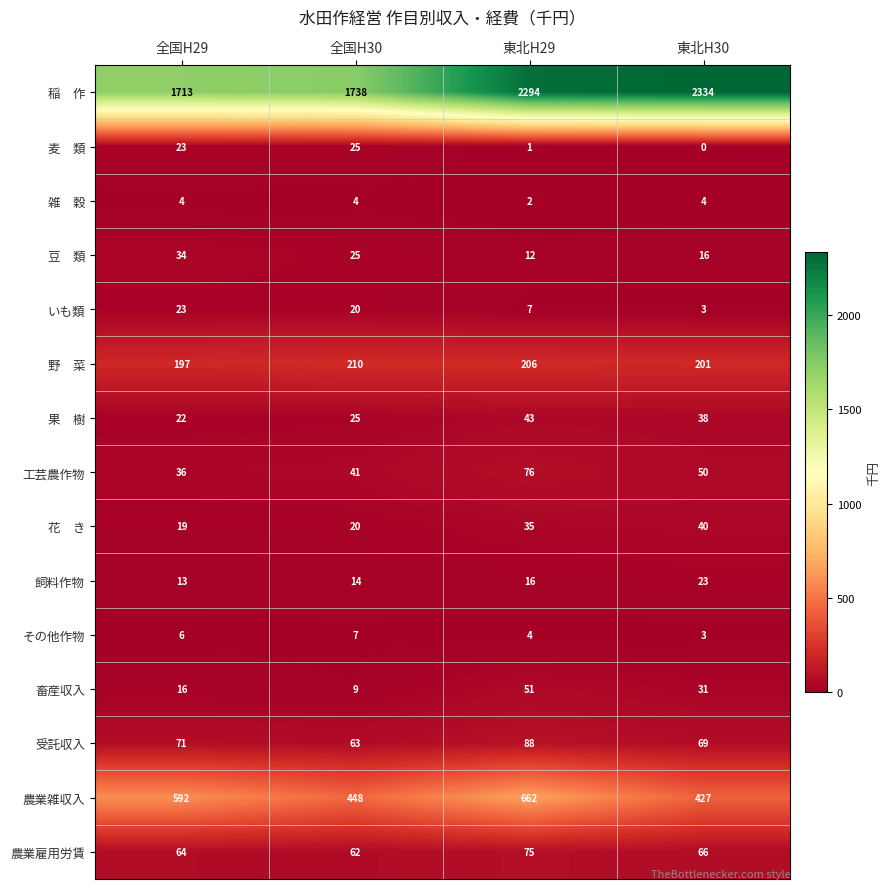

The value of 畜産収入 at 東北H30 is 31. True or false?

True